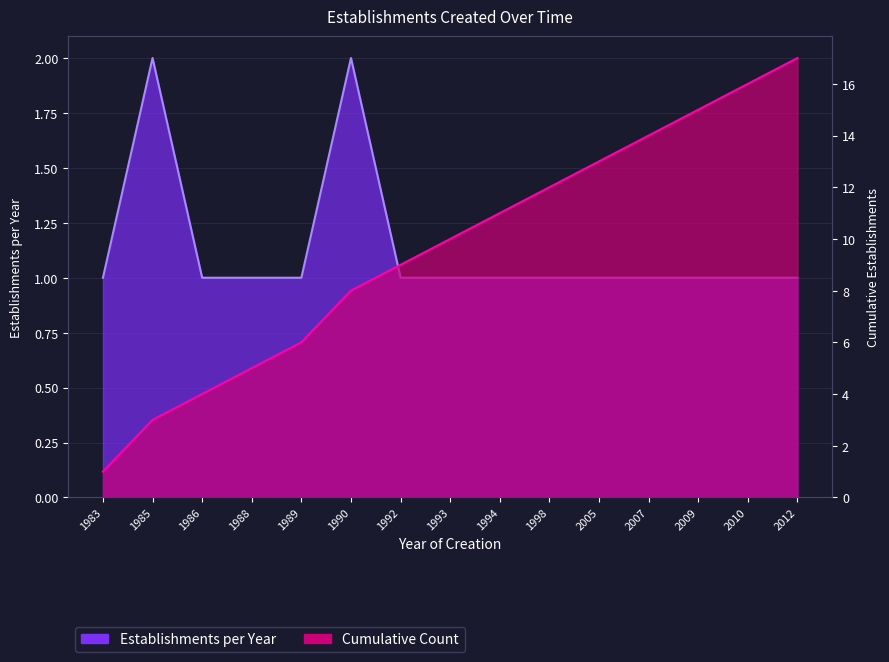

Reading left to right, what are all the values shown in this chart?

Establishments per Year: 1	2	1	1	1	2	1	1	1	1	1	1	1	1	1
Cumulative Count: 1	3	4	5	6	8	9	10	11	12	13	14	15	16	17